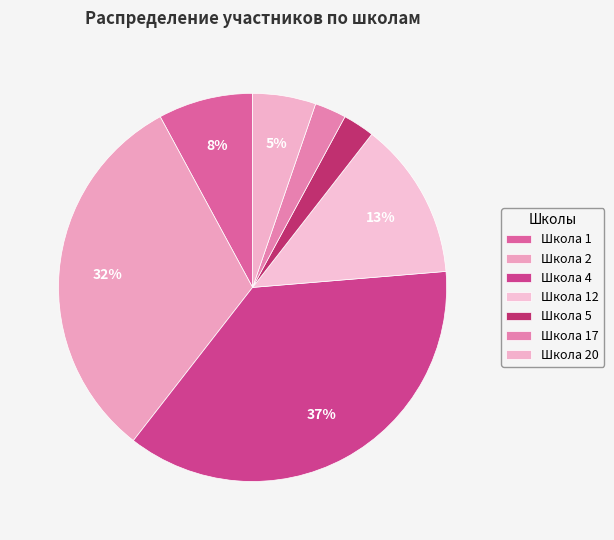

Combined, do Школа 12 and Школа 20 account for over 50%?

No